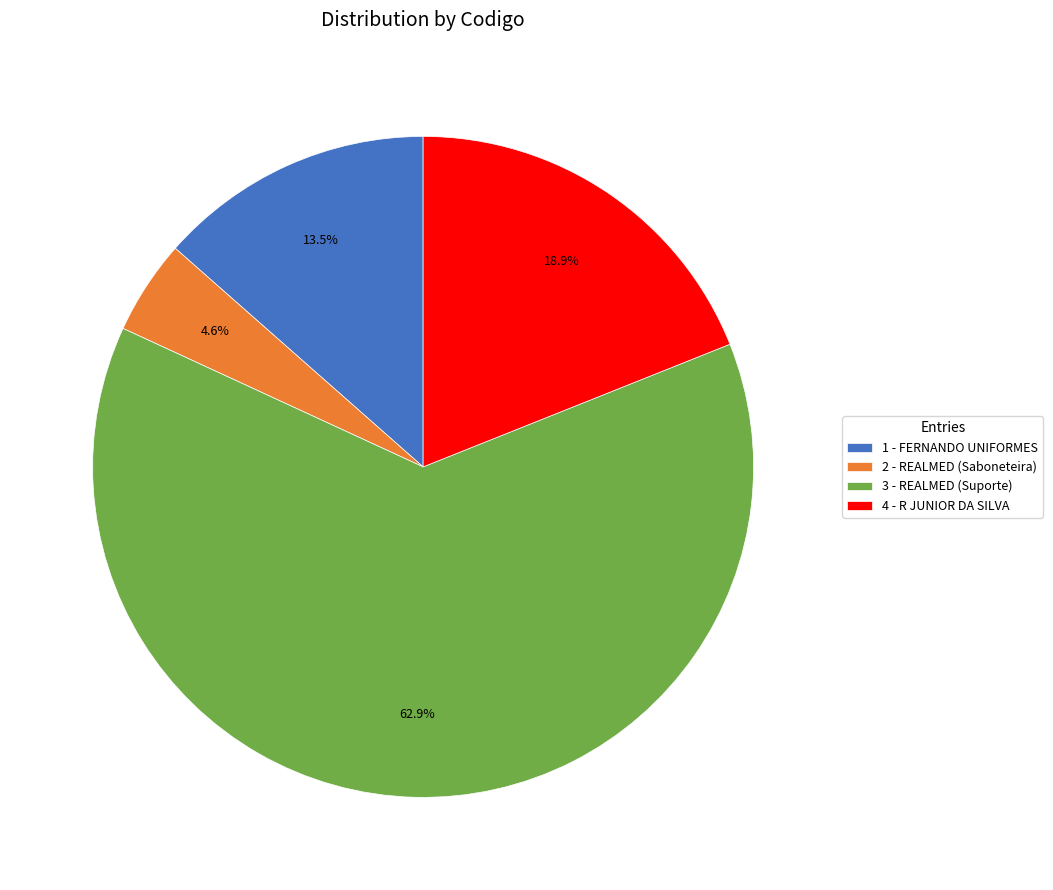

Is it true that 2 - REALMED (Saboneteira) is 12% of the pie?

False